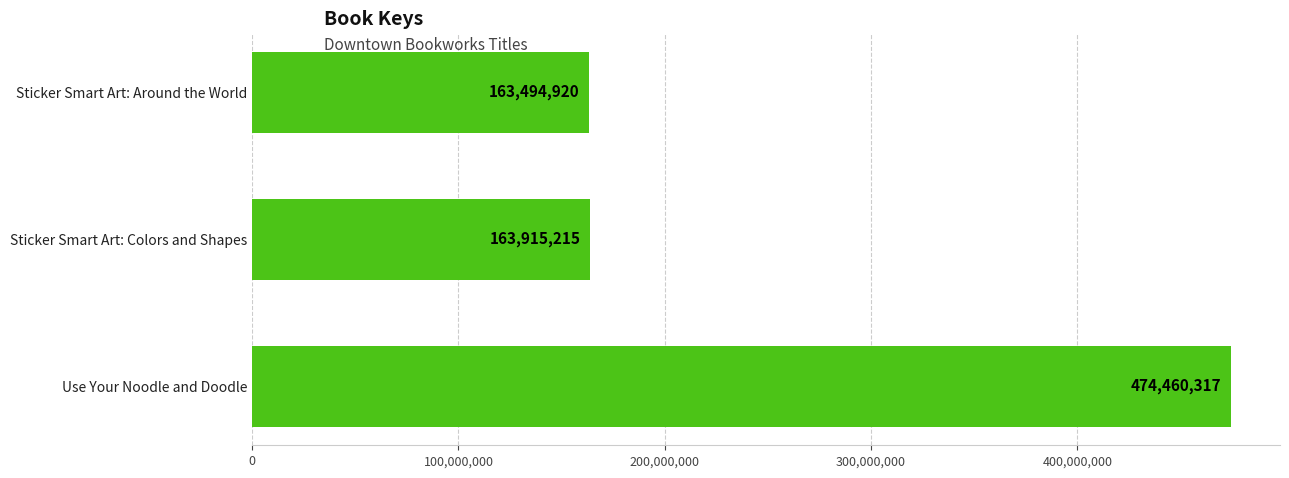

What is the sum of all values?

801870452